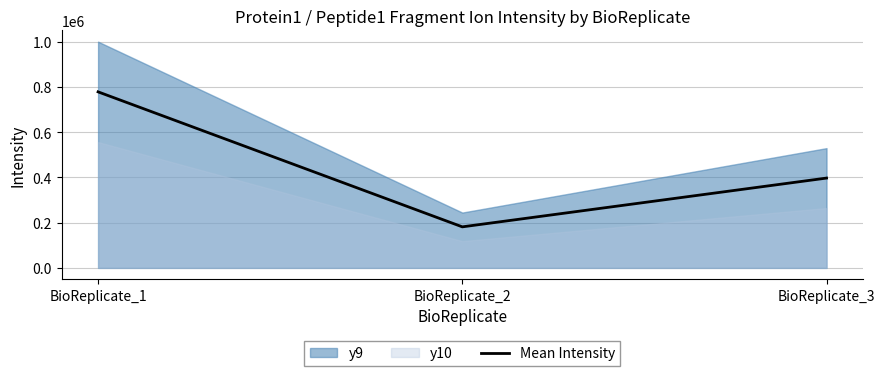

The value at BioReplicate_2 is 87381.4. True or false?

False